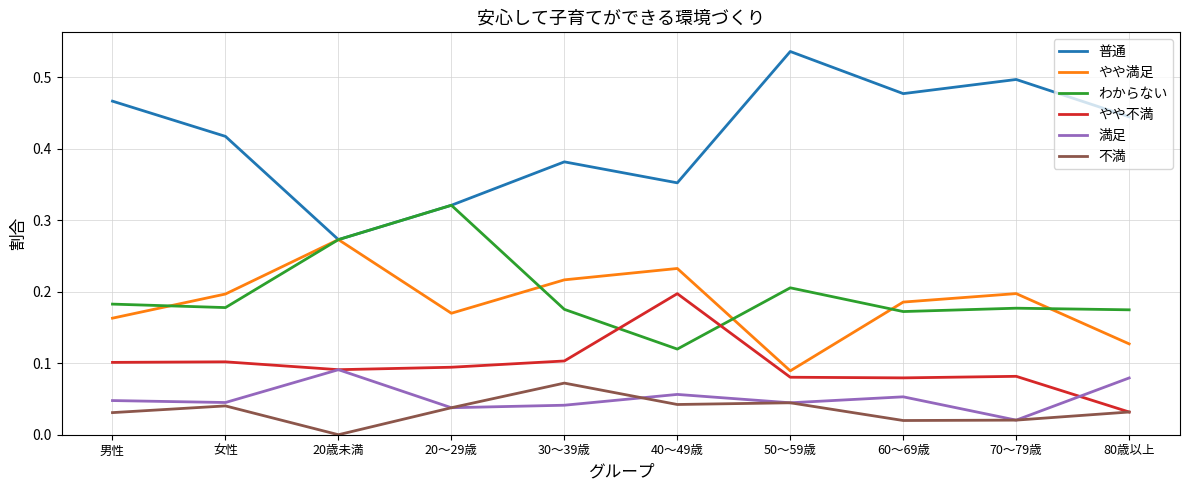

Which series has the largest total across all categories?

普通